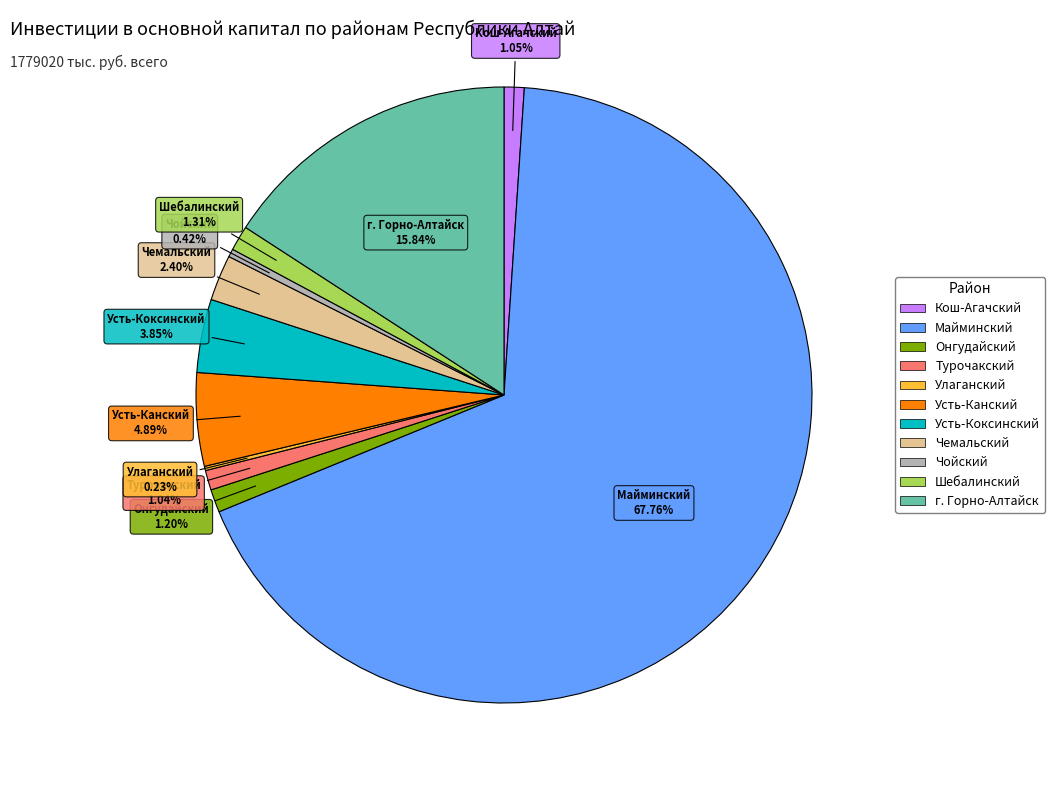

Which slice represents more than half of the pie?

Майминский